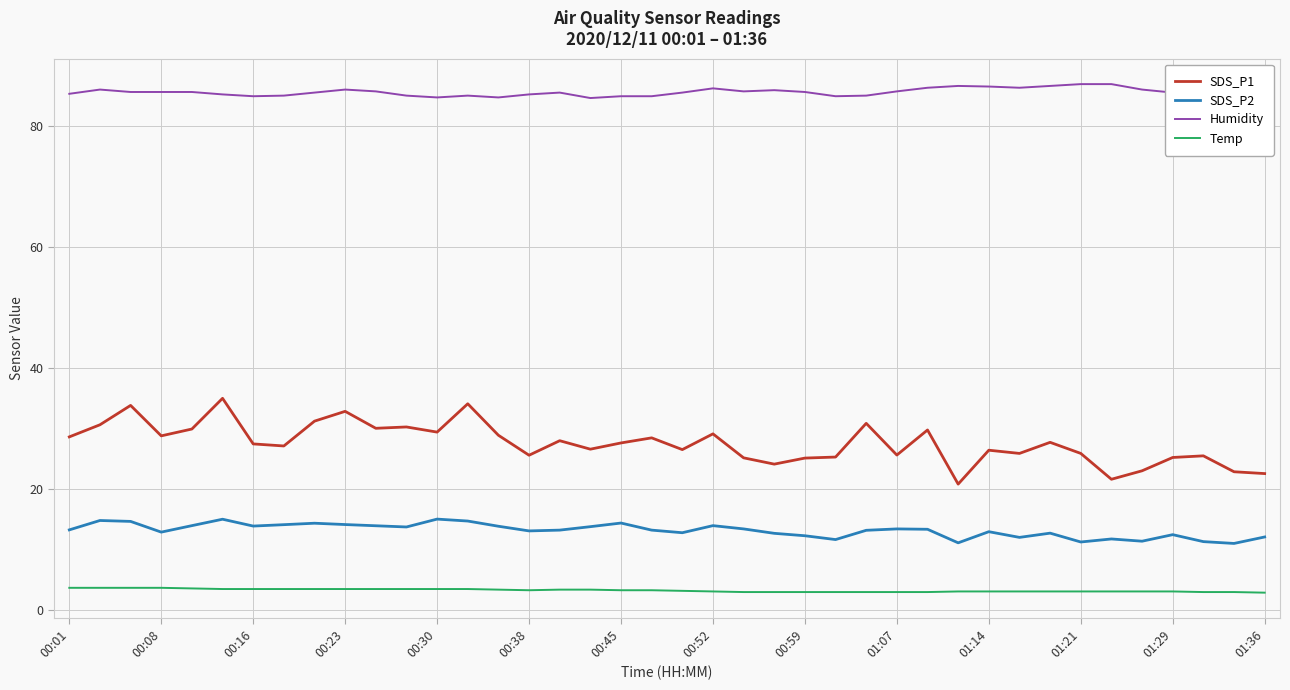

True or false: SDS_P2 and Temp cross at least once.

False